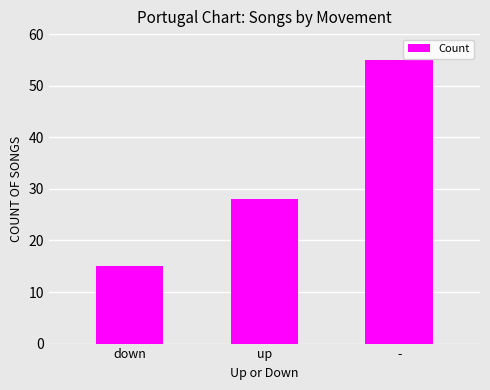

What is the ratio of the value at - to the value at up?

2.0